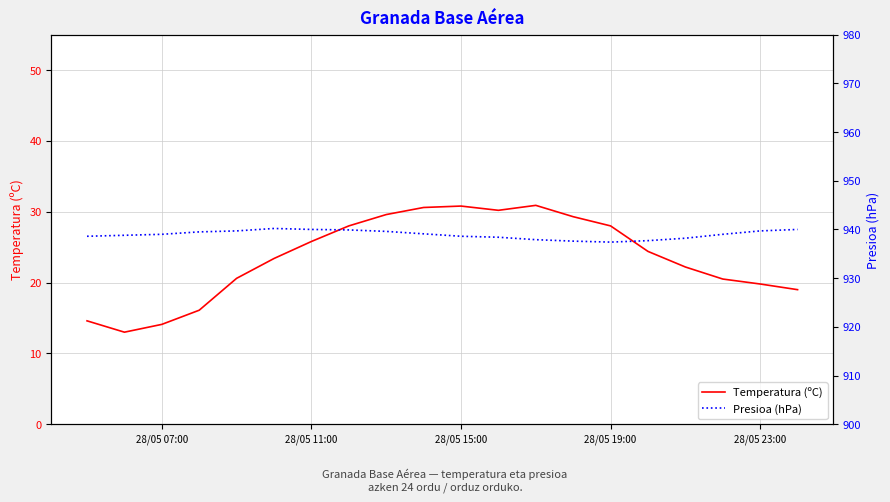

What is the maximum value for Temperatura (ºC)?

30.9